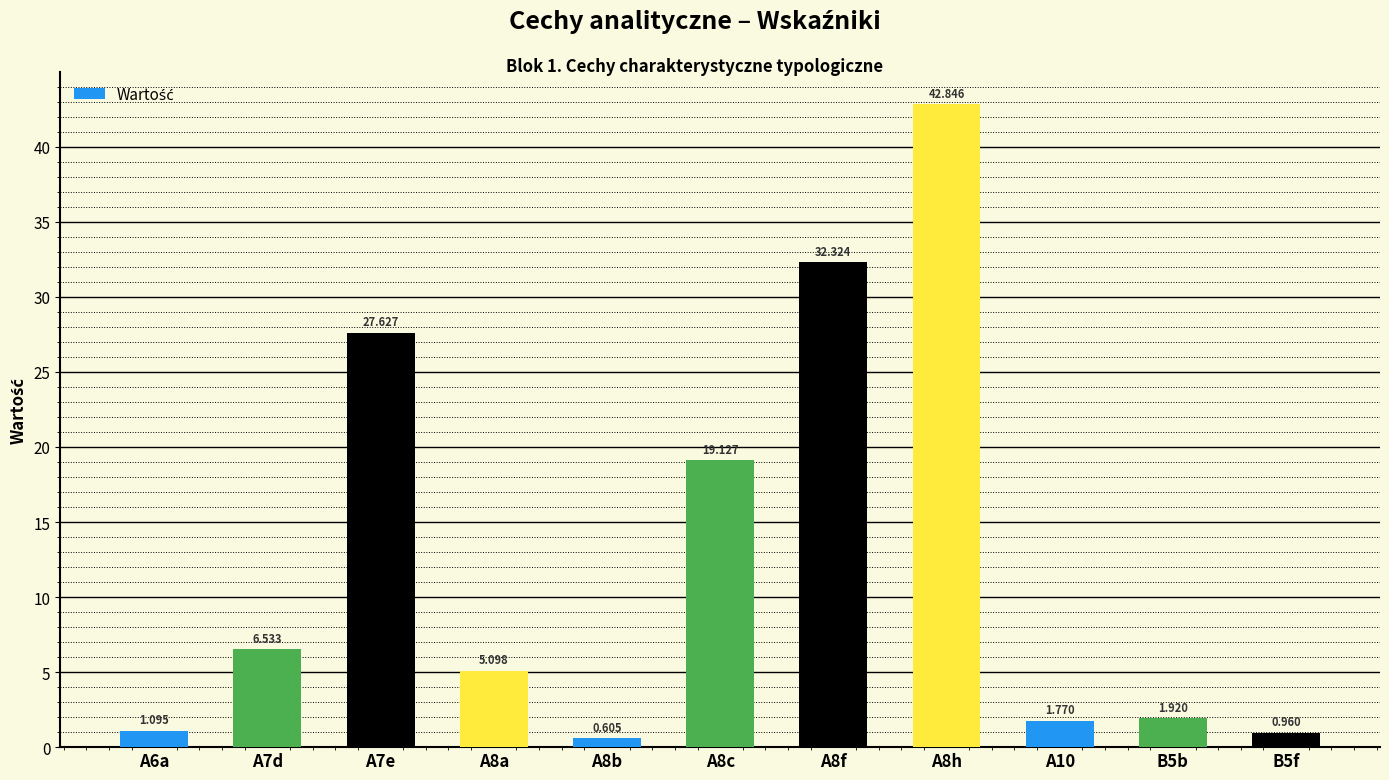

What is the average value?

12.7